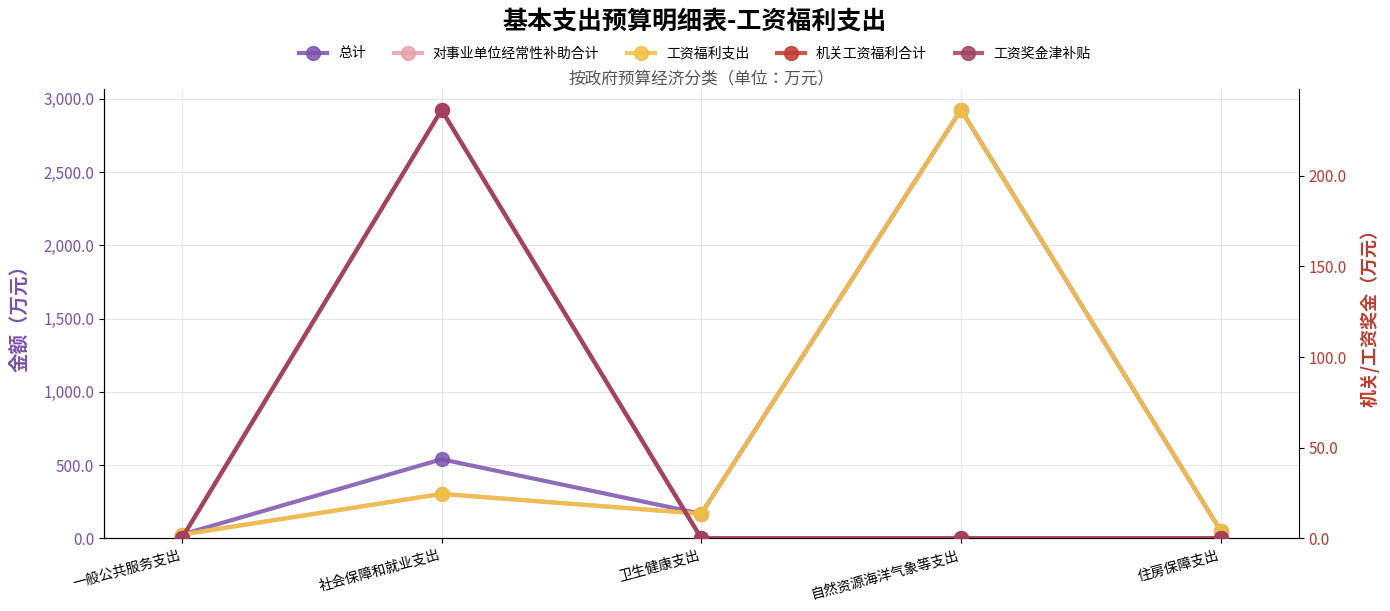

Reading right to left, list all the values displayed in this chart.

总计: 住房保障支出=51.4	自然资源海洋气象等支出=2924.8	卫生健康支出=167.1	社会保障和就业支出=539.2	一般公共服务支出=24.9
对事业单位经常性补助合计: 住房保障支出=51.4	自然资源海洋气象等支出=2924.8	卫生健康支出=167.1	社会保障和就业支出=302.9	一般公共服务支出=24.9
工资福利支出: 住房保障支出=51.4	自然资源海洋气象等支出=2924.8	卫生健康支出=167.1	社会保障和就业支出=302.9	一般公共服务支出=24.9
机关工资福利合计: 住房保障支出=0.0	自然资源海洋气象等支出=0.0	卫生健康支出=0.0	社会保障和就业支出=236.3	一般公共服务支出=0.0
工资奖金津补贴: 住房保障支出=0.0	自然资源海洋气象等支出=0.0	卫生健康支出=0.0	社会保障和就业支出=236.3	一般公共服务支出=0.0